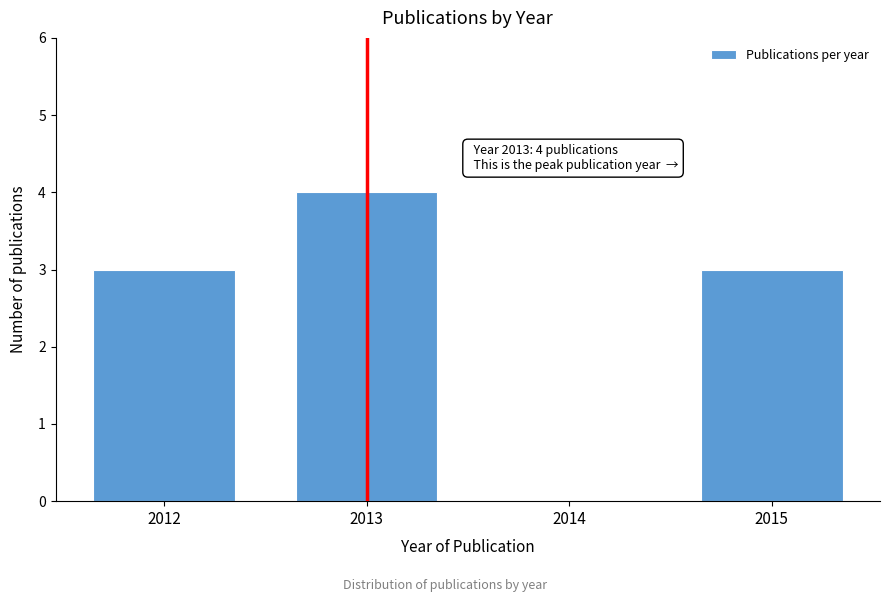

Reading left to right, what are all the values shown in this chart?

2012=3	2013=4	2014=0	2015=3